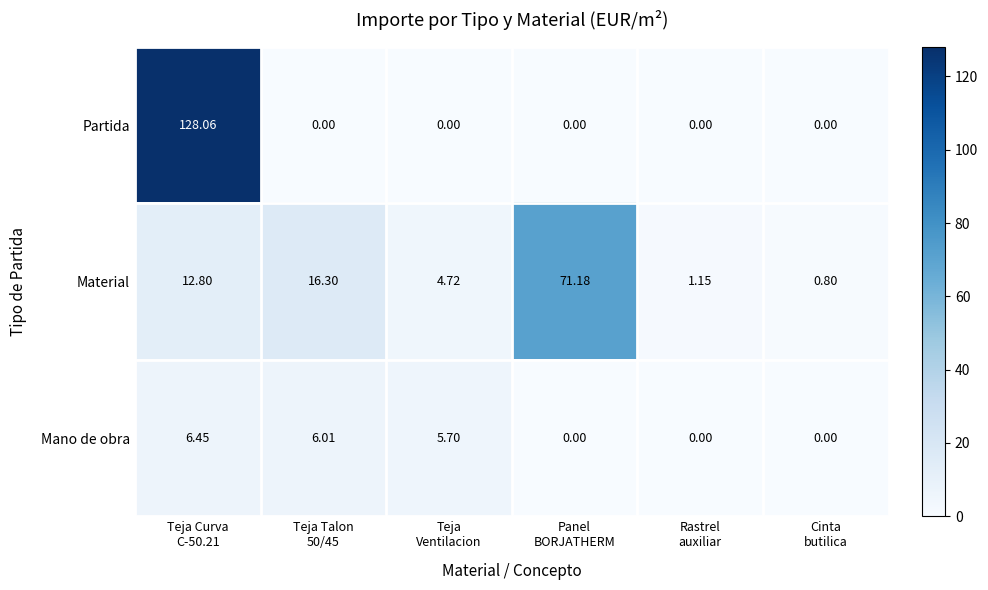

Which series has the largest total across all categories?

Partida